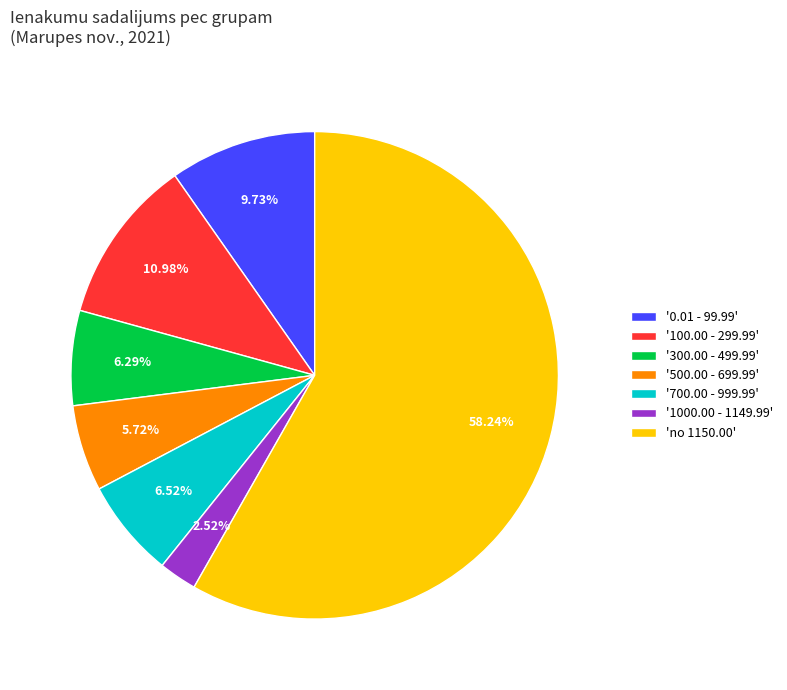

What is the ratio of the value at '300.00 - 499.99' to the value at '500.00 - 699.99'?

1.1